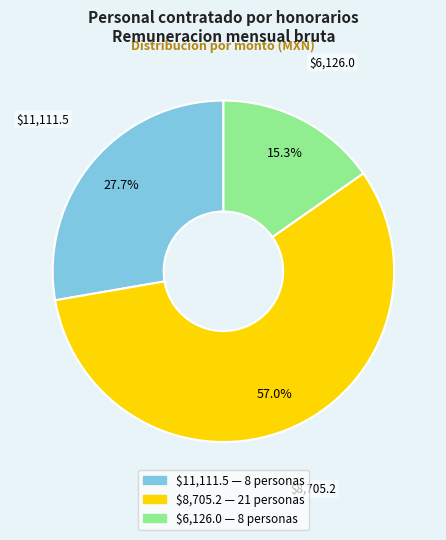

Is there a majority slice in this chart?

Yes